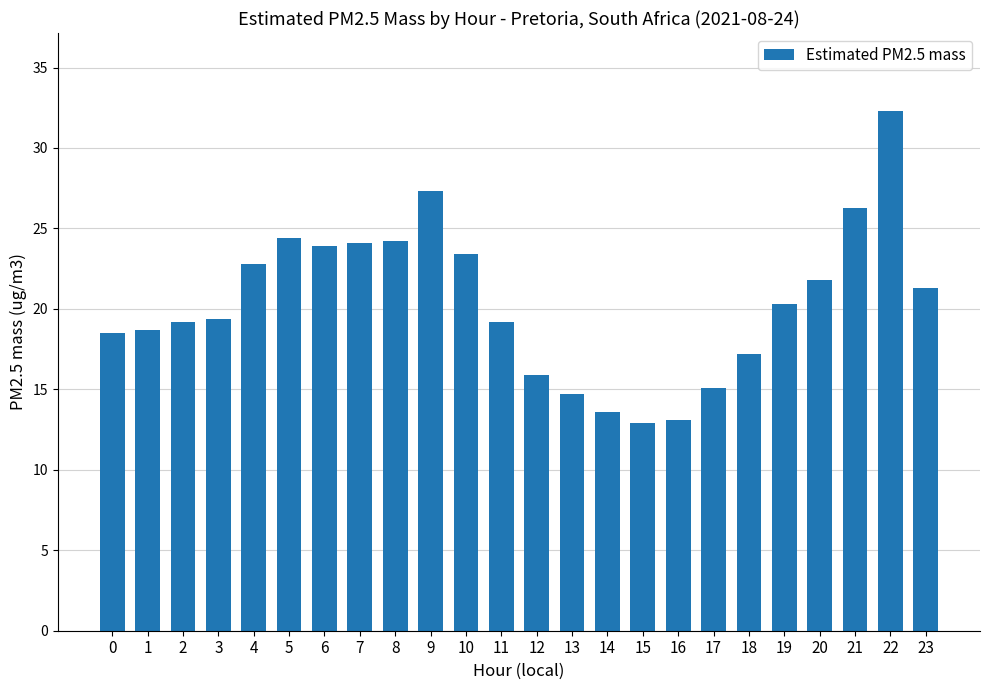

What is the change in value from 13 to 16?

-1.6